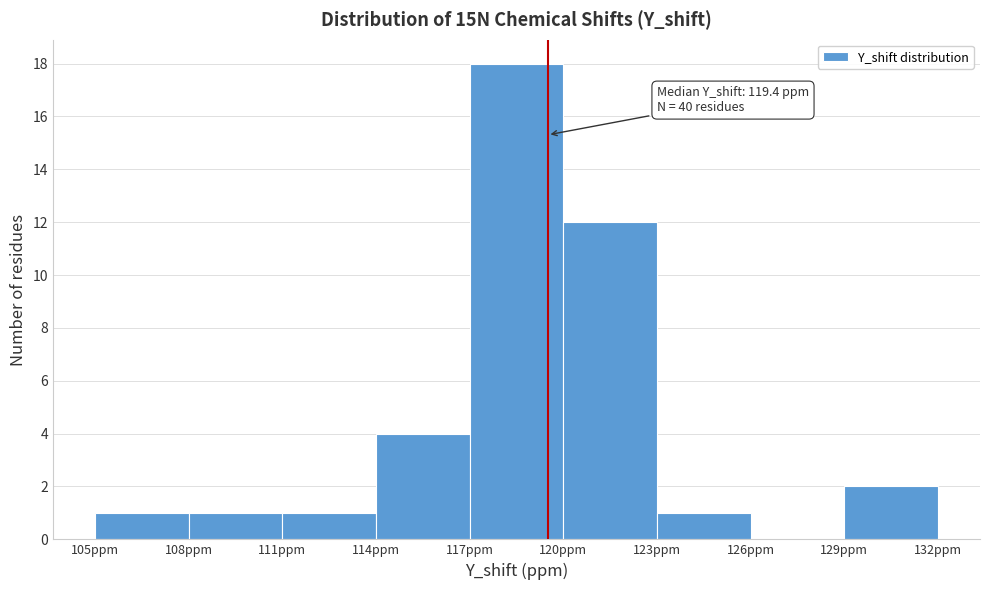

Over which range of the x-axis is the bar tallest?

117 to 120